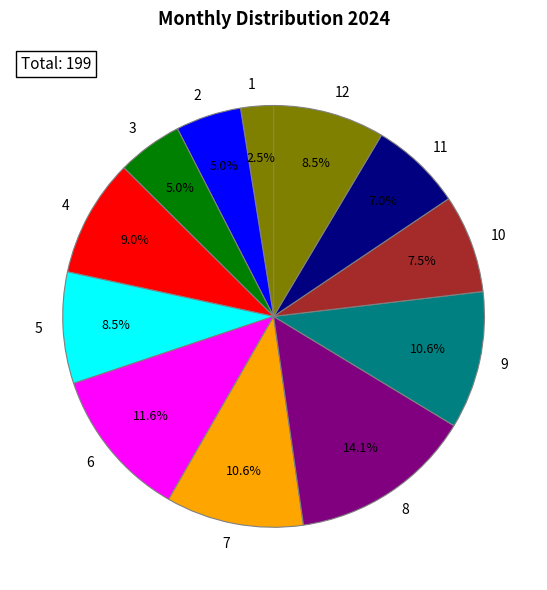

How many segments does this pie chart have?

12